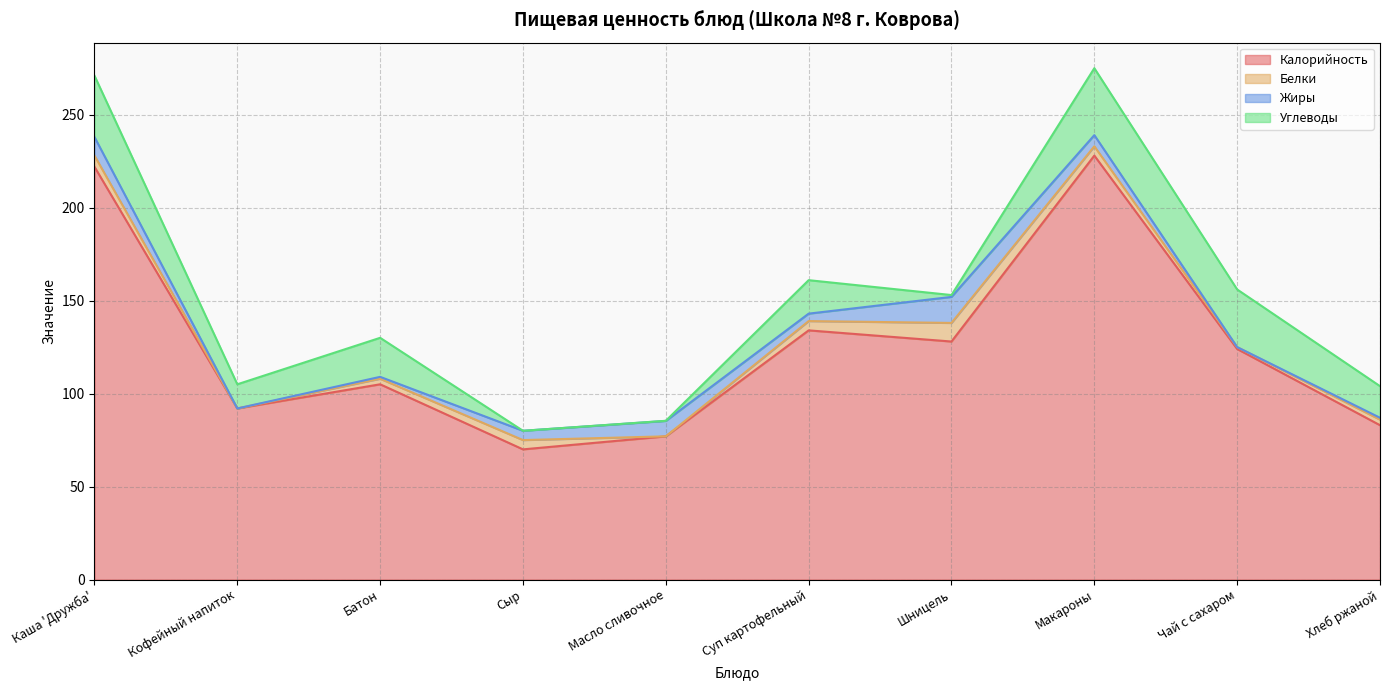

True or false: Углеводы and Жиры intersect in this chart.

True